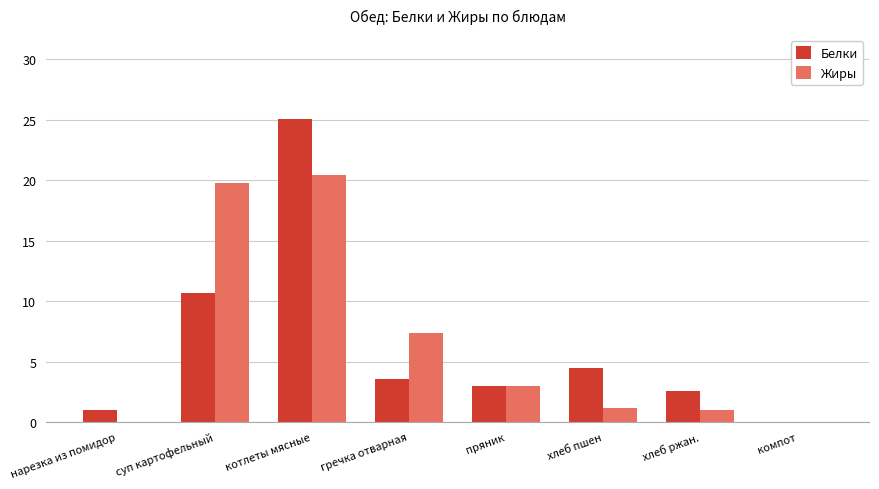

What is the sum of all Белки values?

50.4